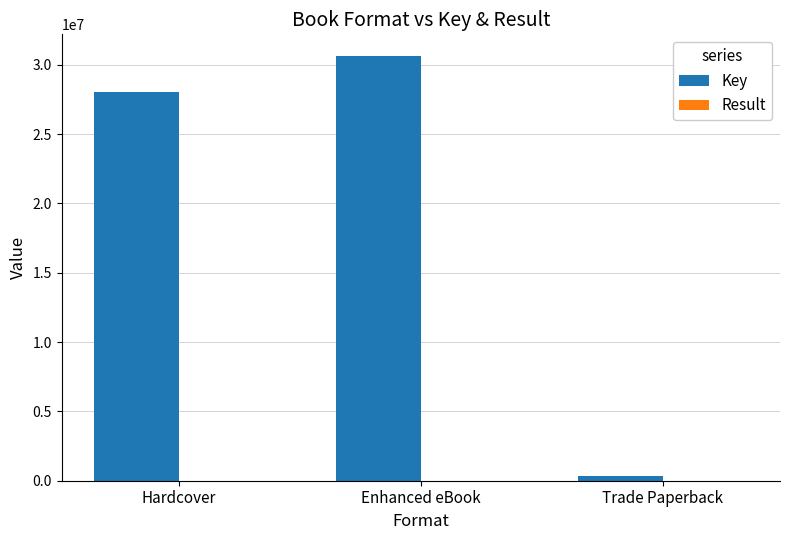

True or false: Key has a value of 30661881 at Enhanced eBook.

True